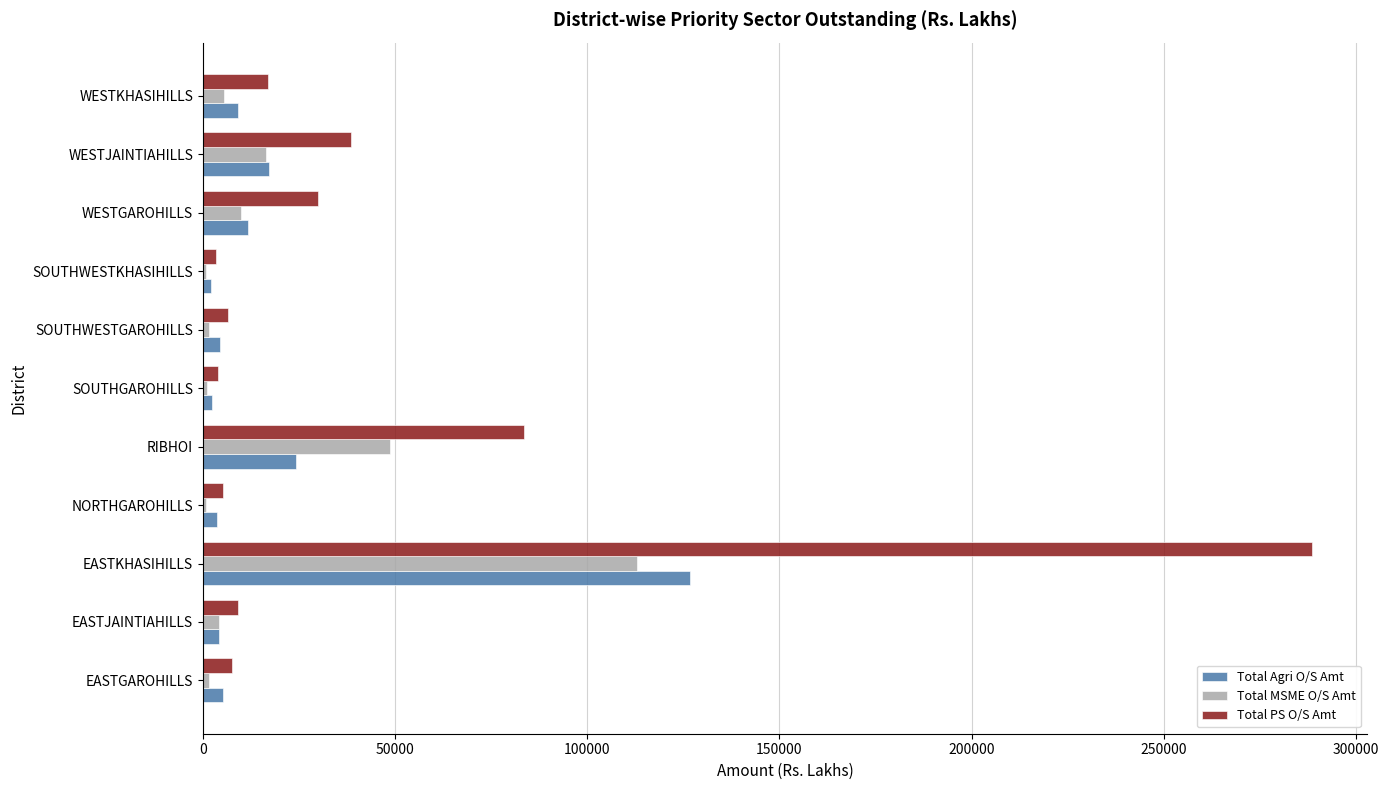

Which series has the largest total across all categories?

Total PS O/S Amt